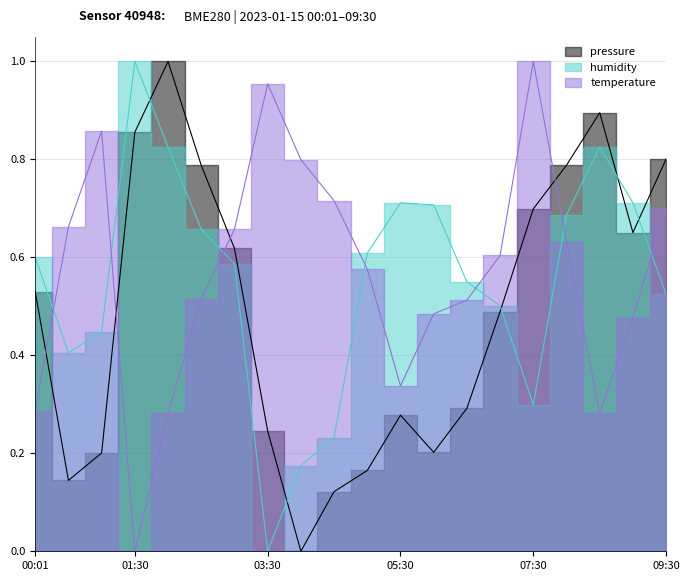

How many times do humidity and temperature cross each other?

7